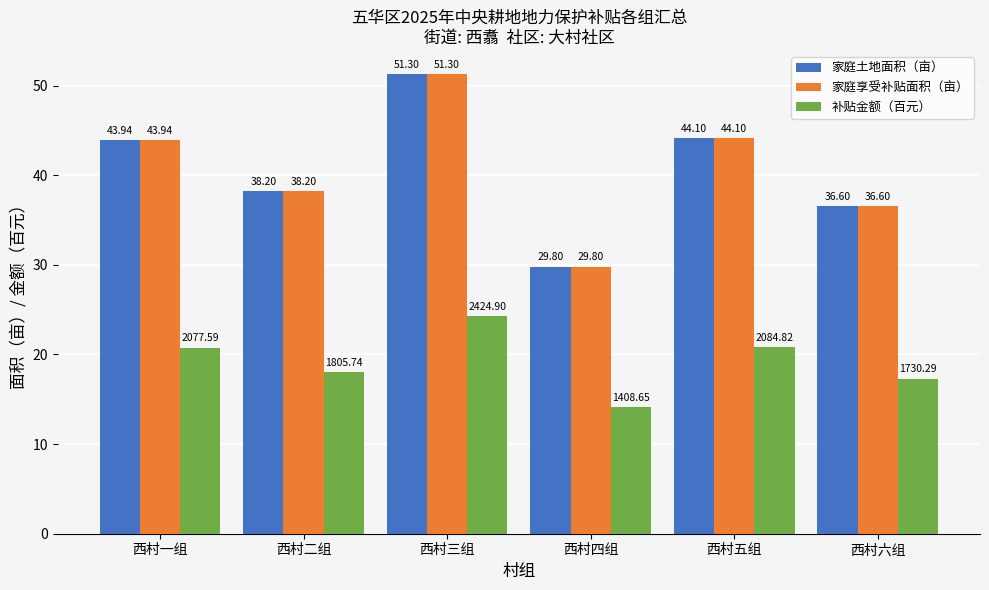

How many bars are there in total?

18